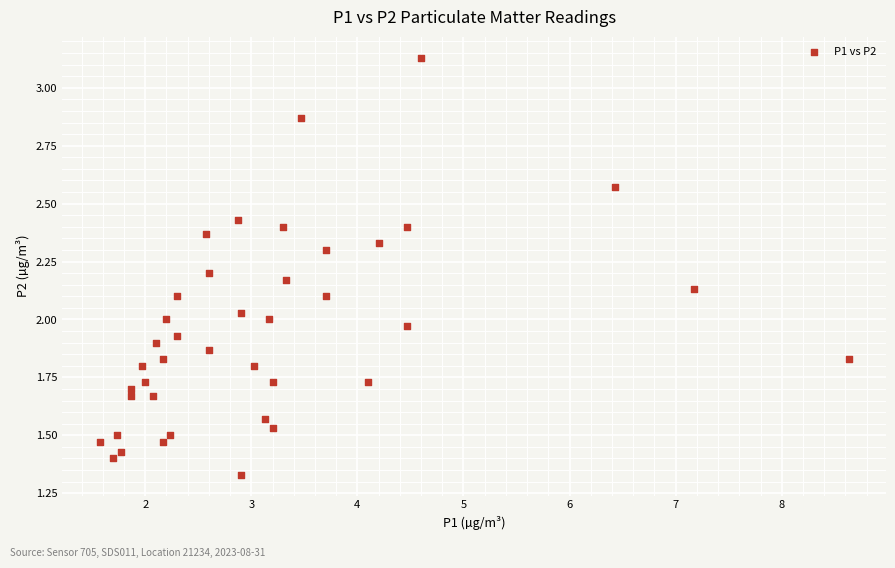

What is the range of X values (max minus min)?

7.1